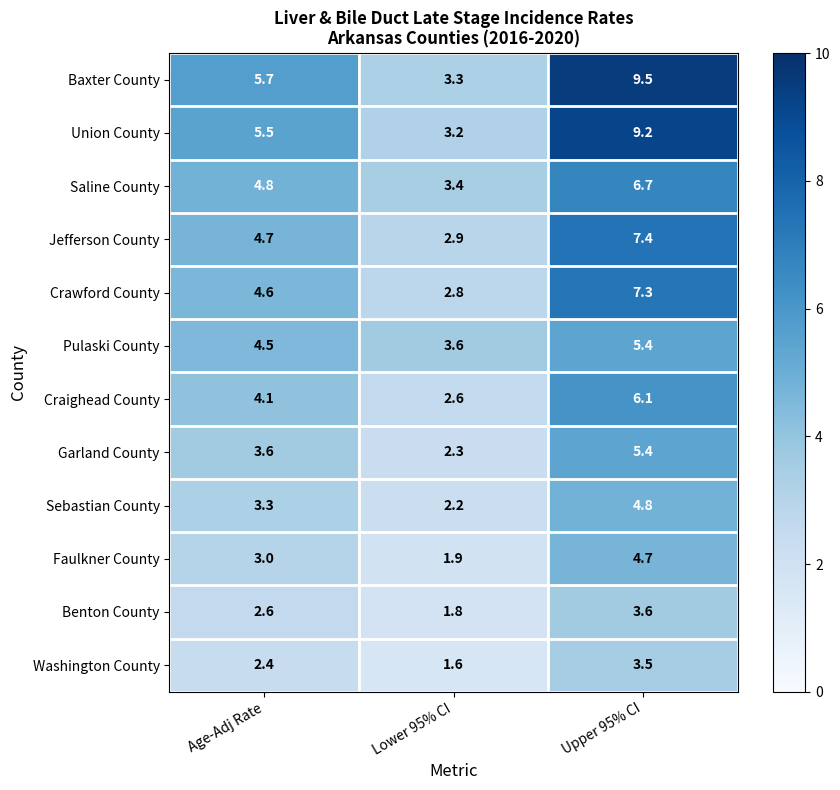

What is the difference between the Jefferson County values at Age-Adj Rate and Lower 95% CI?

1.8